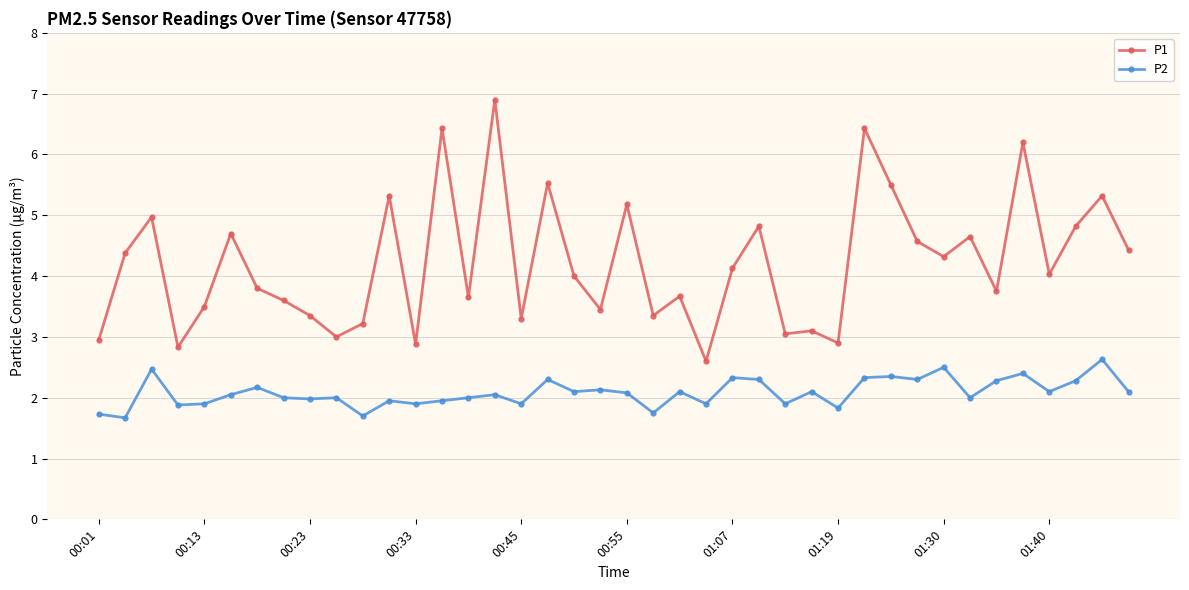

True or false: P1 has more than 2 points higher than both neighbors.

True